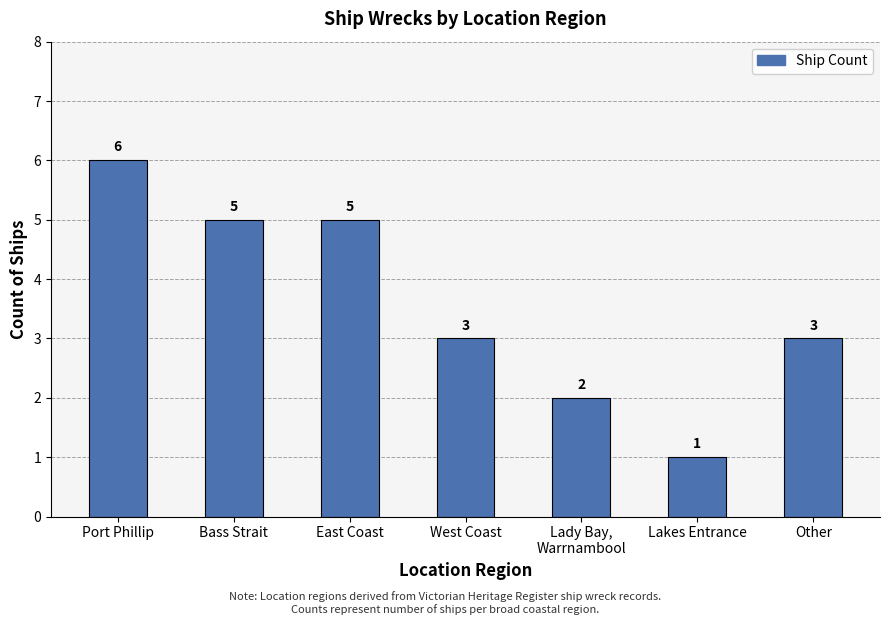

True or false: the data shows 4 at West Coast.

False